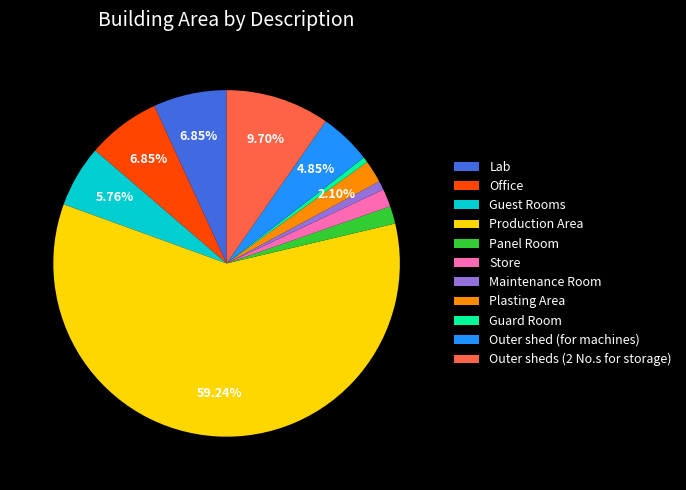

What is the largest slice in the pie chart?

Production Area